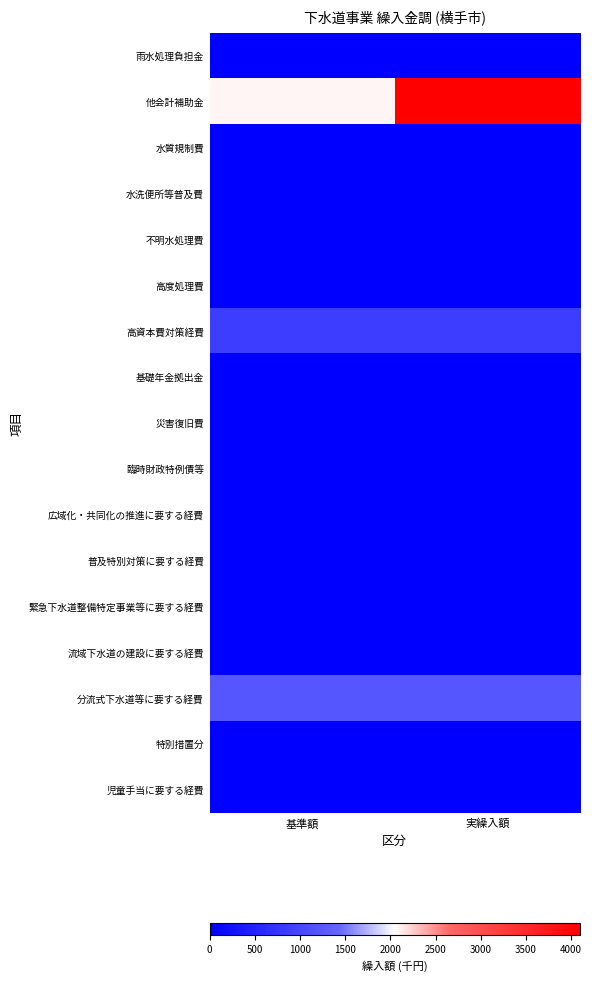

What is the total value across all series at 実繰入額?

6190